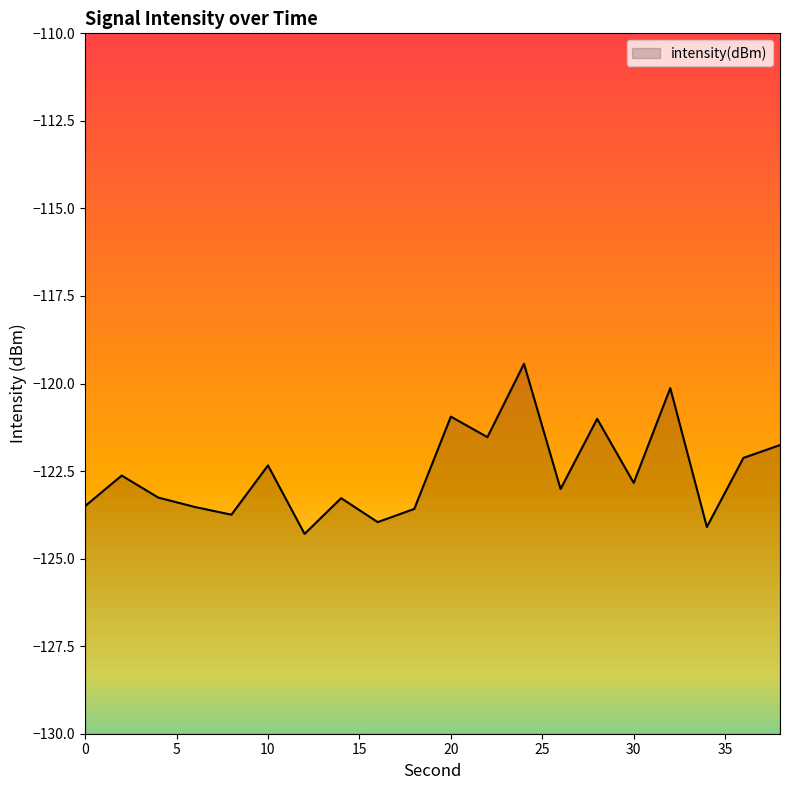

Which has a higher value, 22 or 12?

22